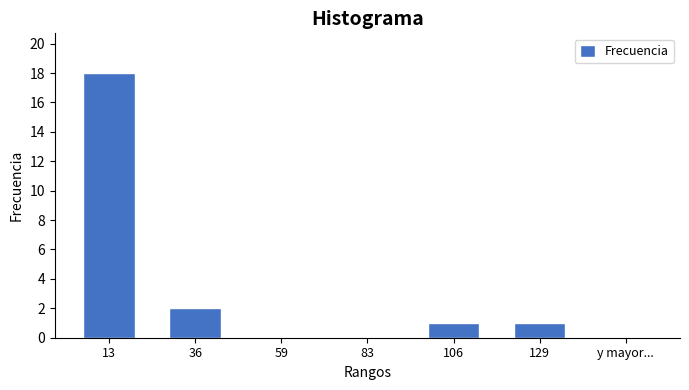

Reading right to left, transcribe all the data shown in this chart.

129=1	106=1	83=0	59=0	36=2	13=18